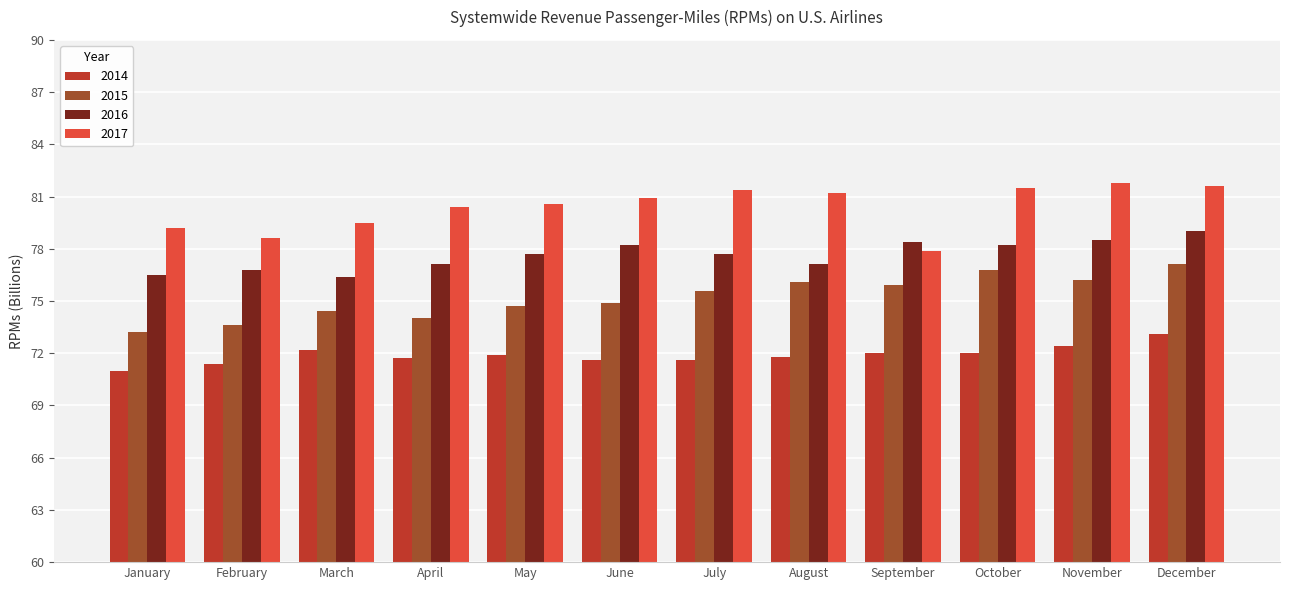

Rank the series by their maximum value, from highest to lowest.

2017, 2016, 2015, 2014